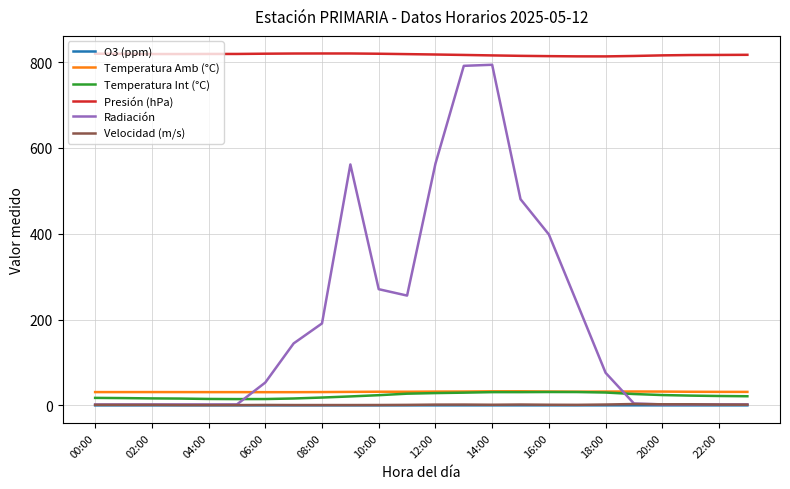

What is the maximum value shown in the chart?

820.3